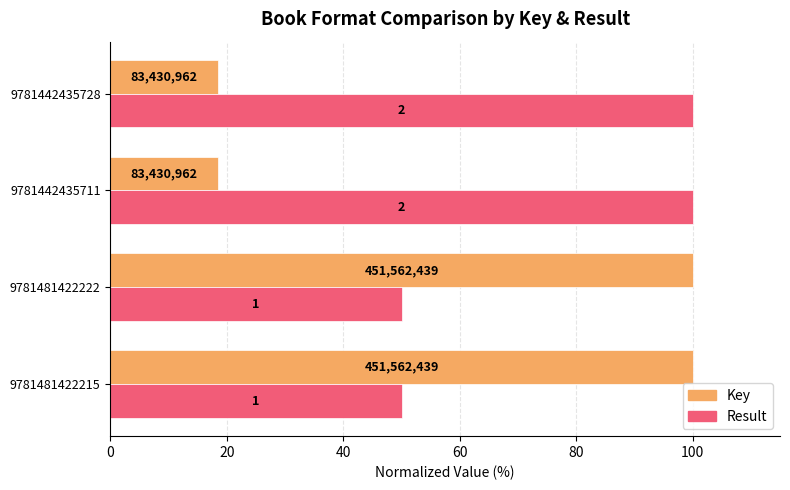

What is the difference between the maximum and minimum values in the Result series?

50.0